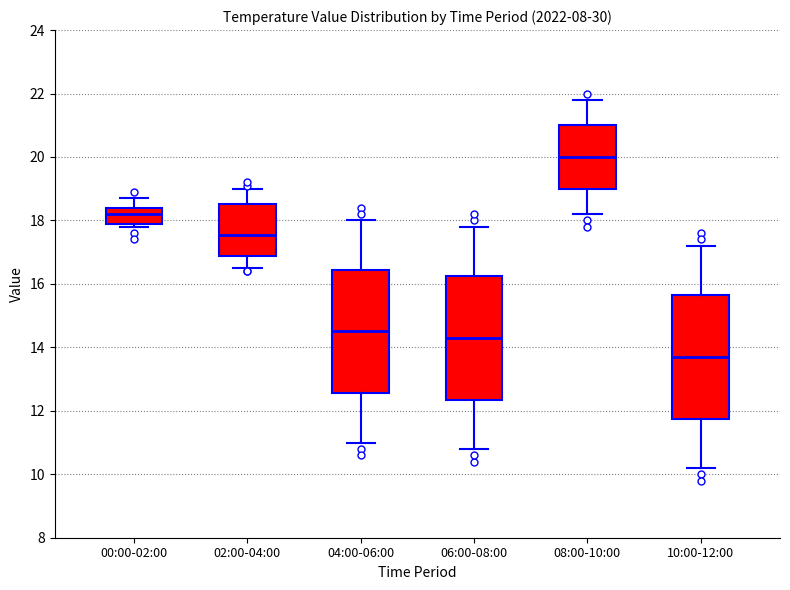

Reading left to right, read every box against the y-axis: the position of its median line, the range the box covers, and the ends of its whiskers. The values are not printed on the chart, so give them approximately, as read against the axis.

00:00-02:00: median 18.2, box 18.0 to 18.4, whiskers 17.8 to 18.8
02:00-04:00: median 17.6, box 16.8 to 18.6, whiskers 16.6 to 19.0
04:00-06:00: median 14.6, box 12.6 to 16.4, whiskers 11.0 to 18.0
06:00-08:00: median 14.4, box 12.4 to 16.2, whiskers 10.8 to 17.8
08:00-10:00: median 20.0, box 19.0 to 21.0, whiskers 18.2 to 21.8
10:00-12:00: median 13.8, box 11.8 to 15.6, whiskers 10.2 to 17.2